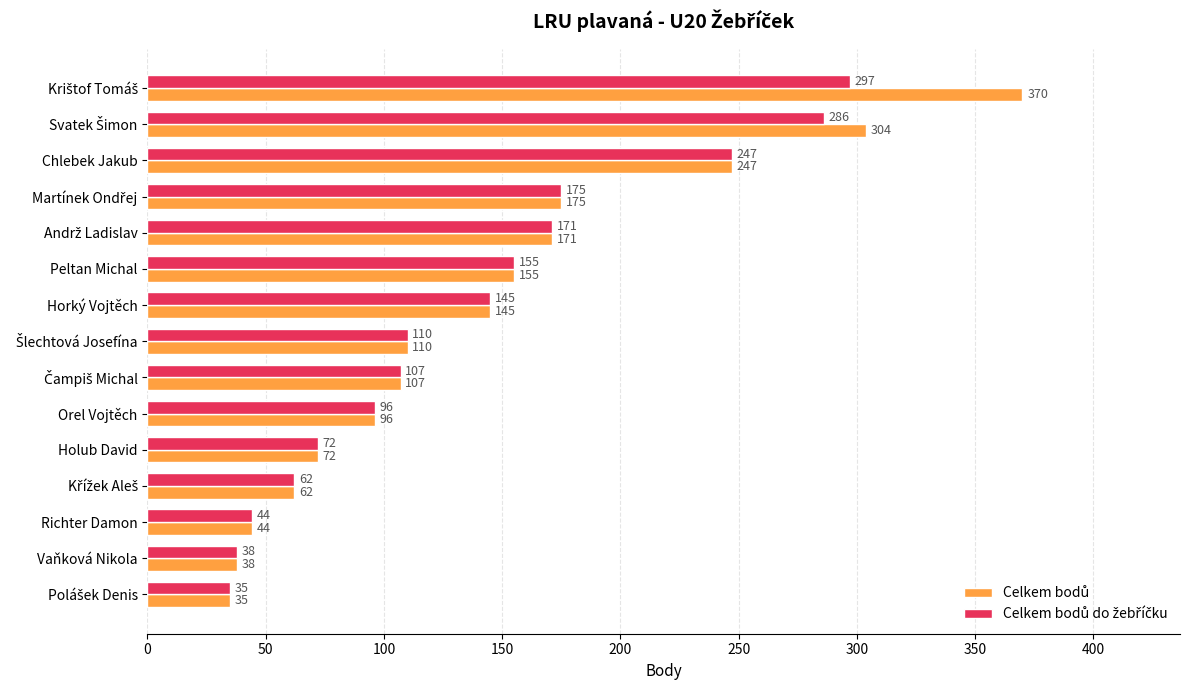

At how many categories does at least one series exceed 41?

13